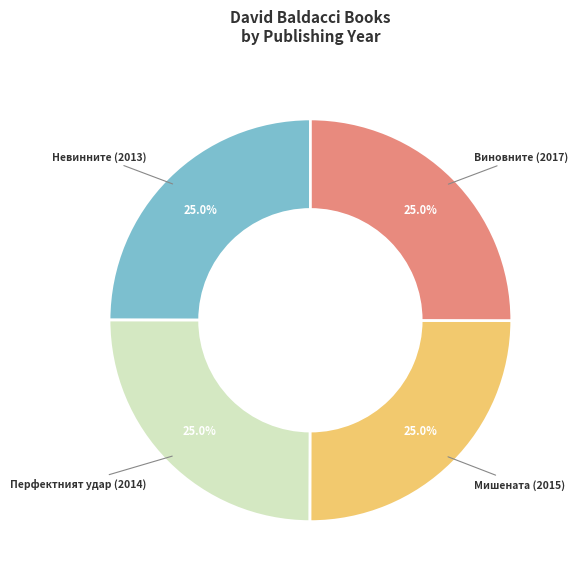

How many segments does this pie chart have?

4